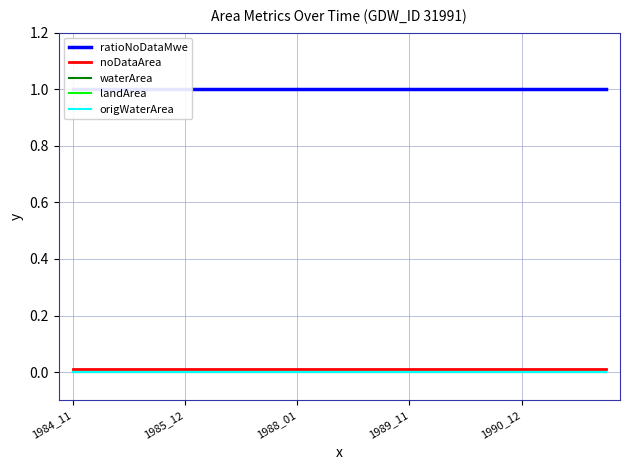

At which label does noDataArea reach its peak?

1984_11